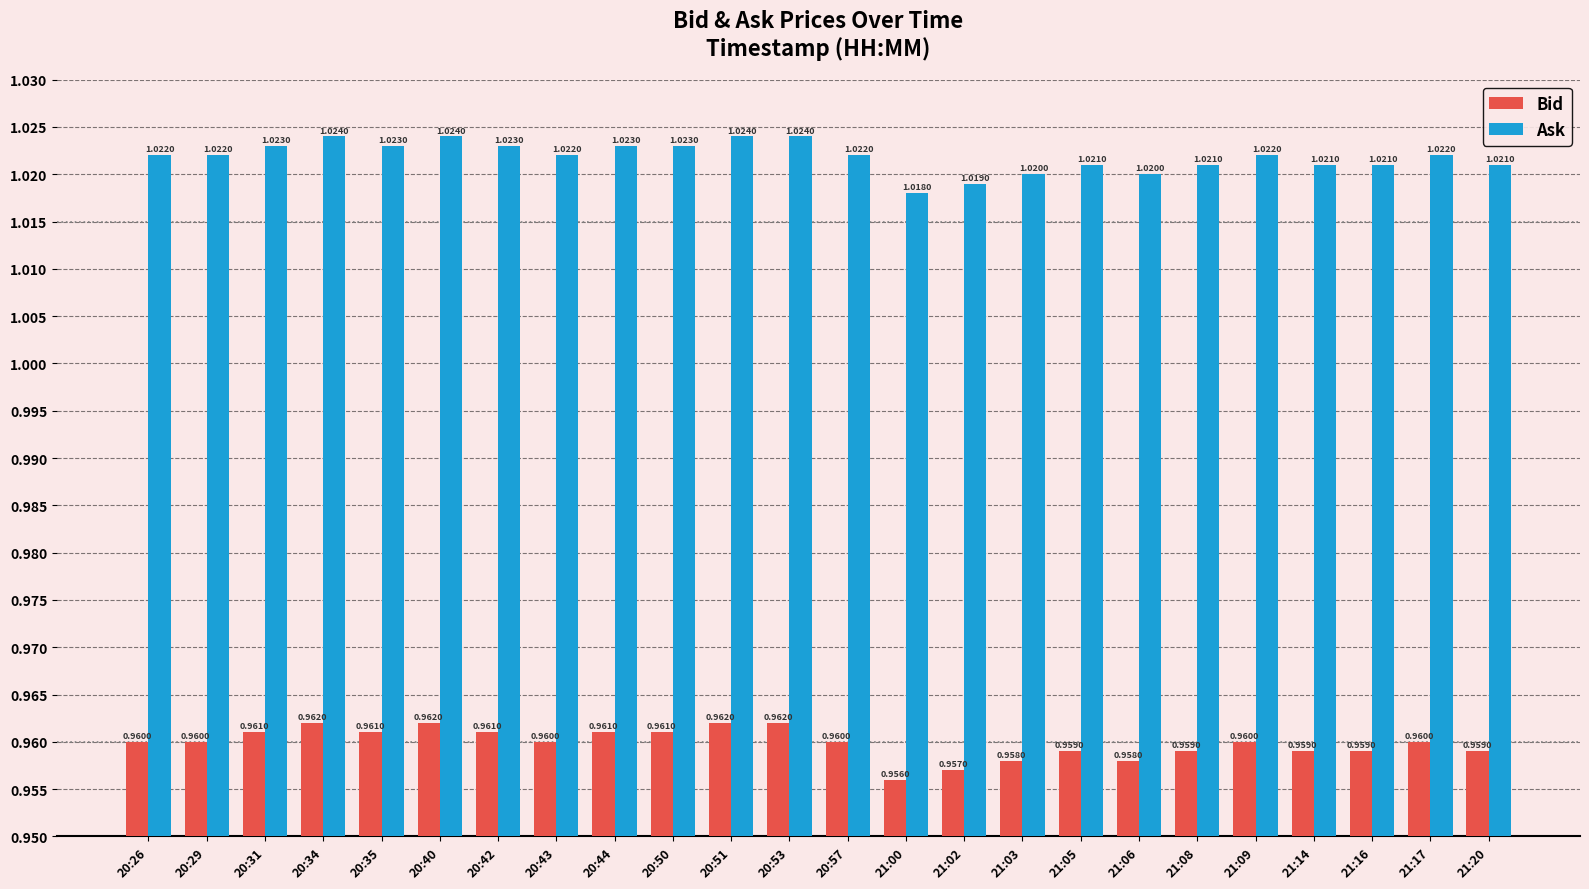

At which label does Ask reach its minimum?

21:00